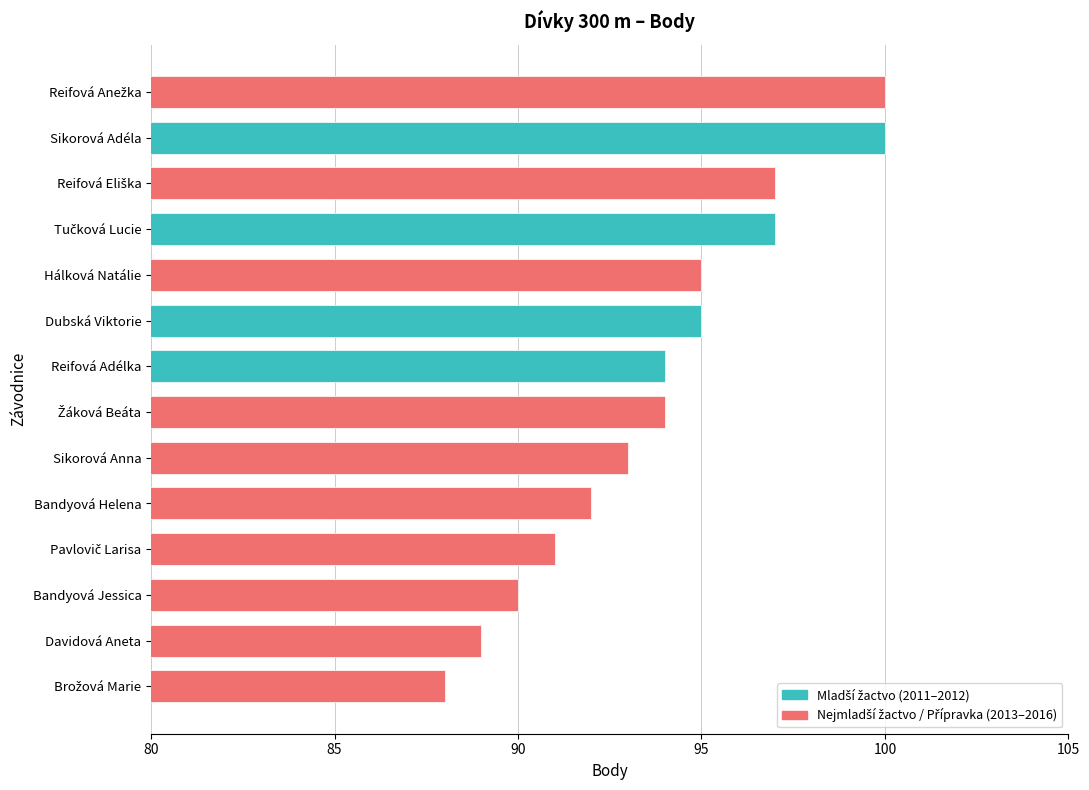

Reading top to bottom, list all the values displayed in this chart.

100	100	97	97	95	95	94	94	93	92	91	90	89	88